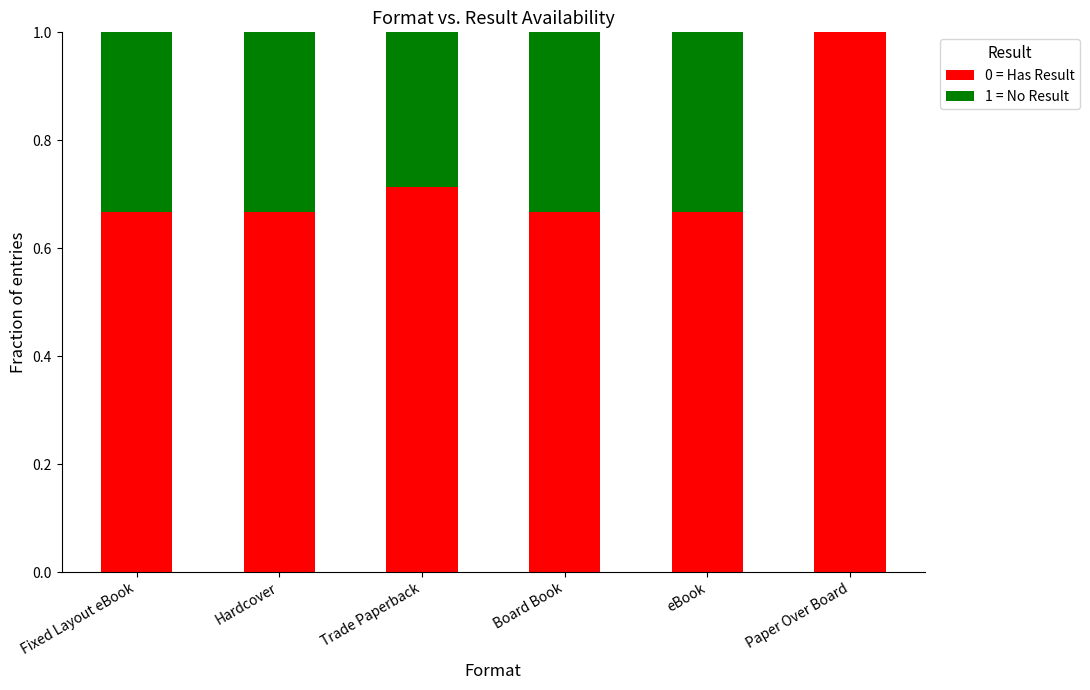

What is the total value across all series at Trade Paperback?

1.0